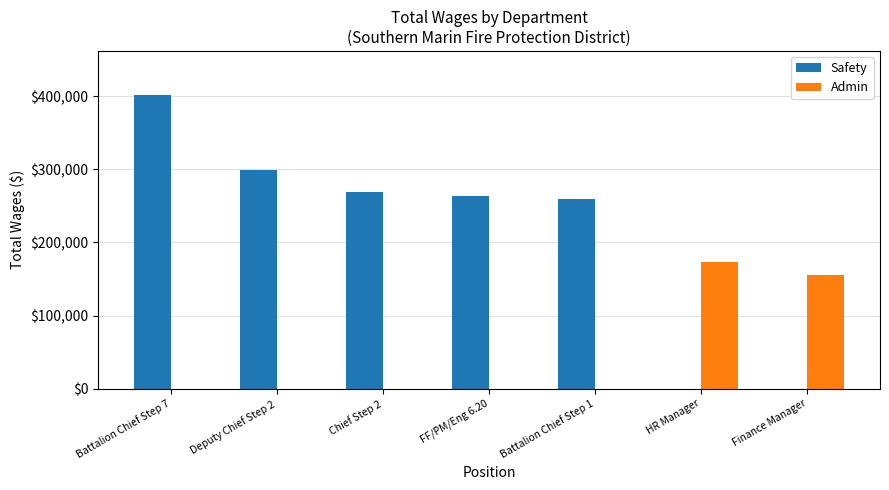

The value of Admin at Deputy Chief Step 2 is 0. True or false?

True